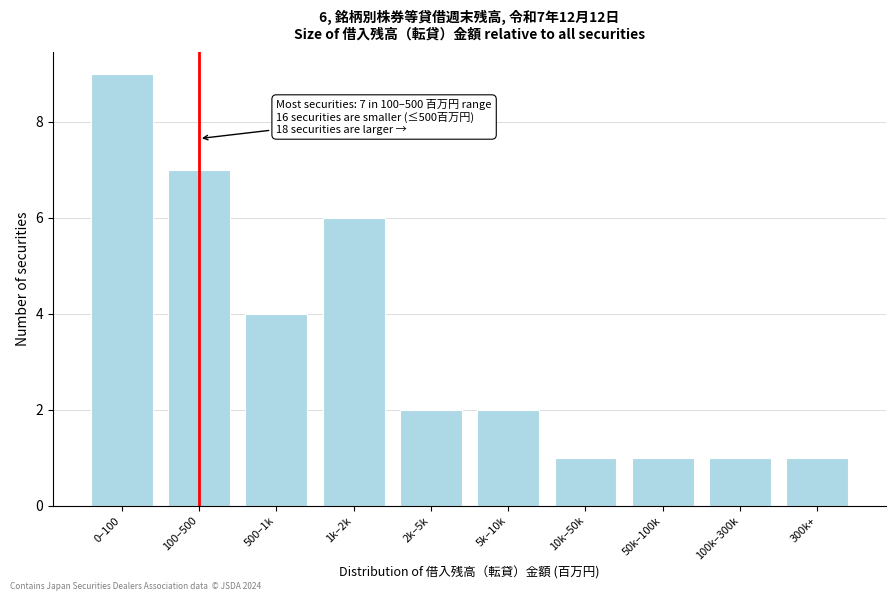

Reading right to left, extract all data points from this chart.

1	1	1	1	2	2	6	4	7	9